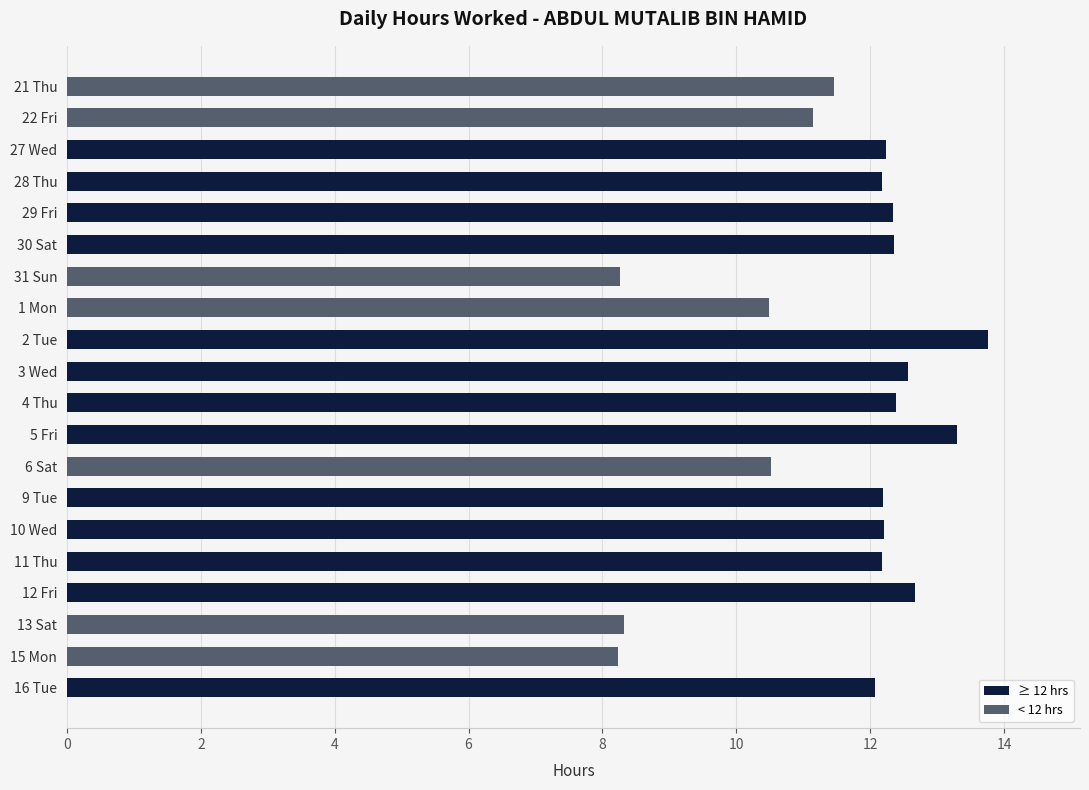

What is the sum of all < 12 hrs values?

68.5